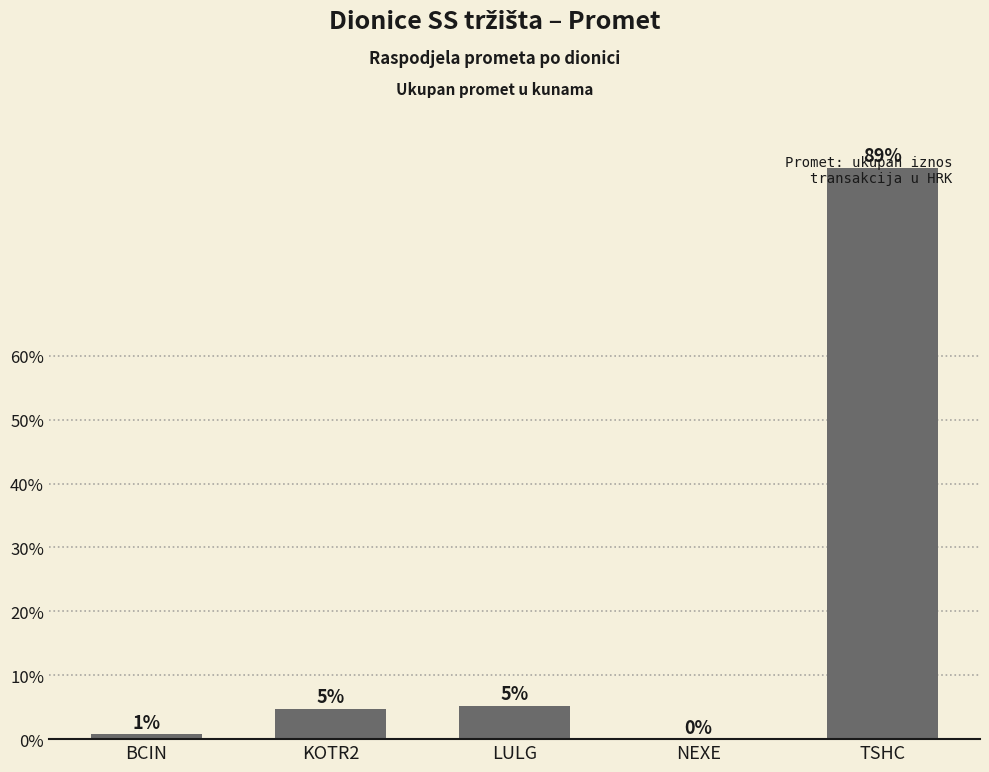

At which category does the chart reach its peak across all series?

TSHC